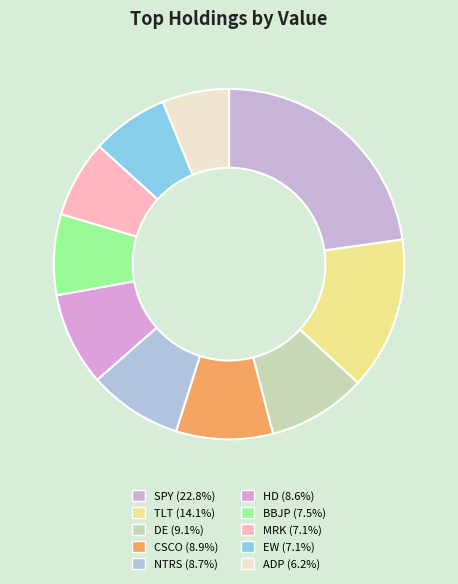

How many segments does this pie chart have?

10